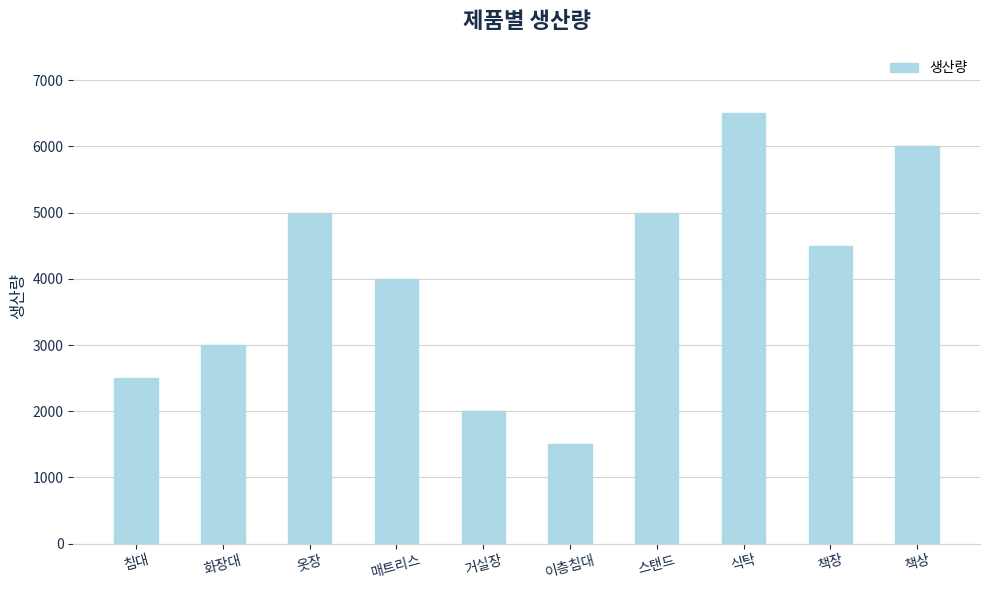

Is it true that the value at 이층침대 is 1500?

True